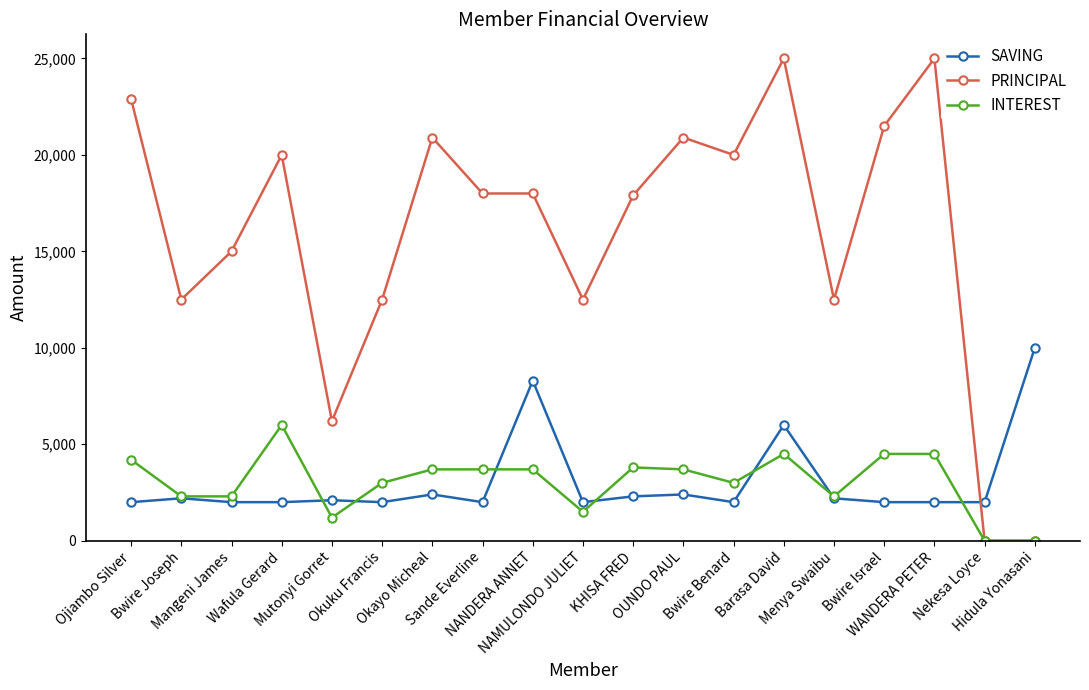

The value of SAVING at Ojiambo Silver is 2000. True or false?

True